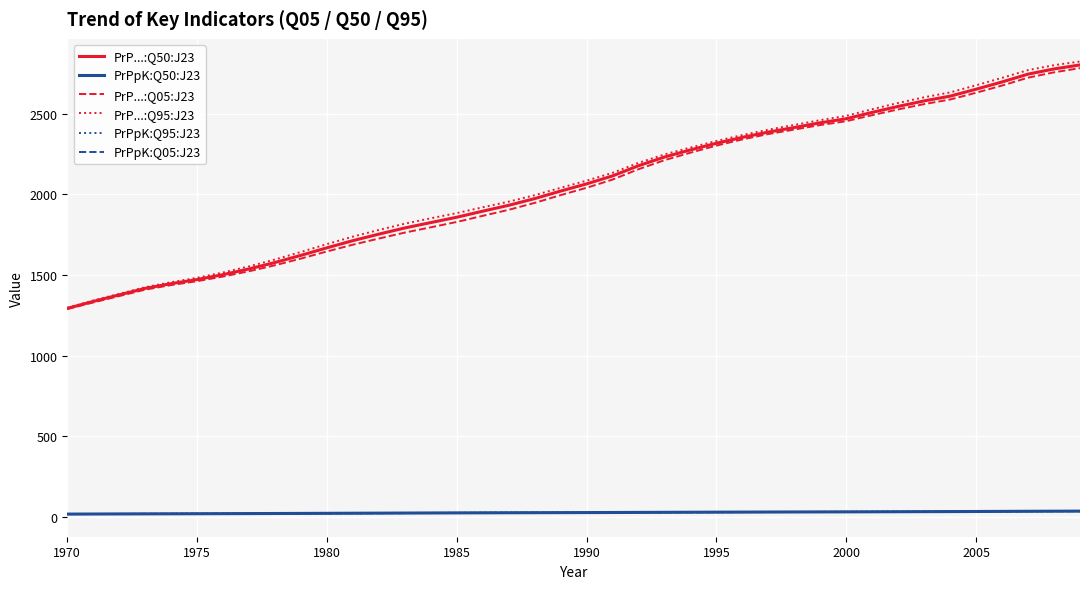

True or false: PrP...:Q50:J23 and PrPpK:Q05:J23 intersect in this chart.

False